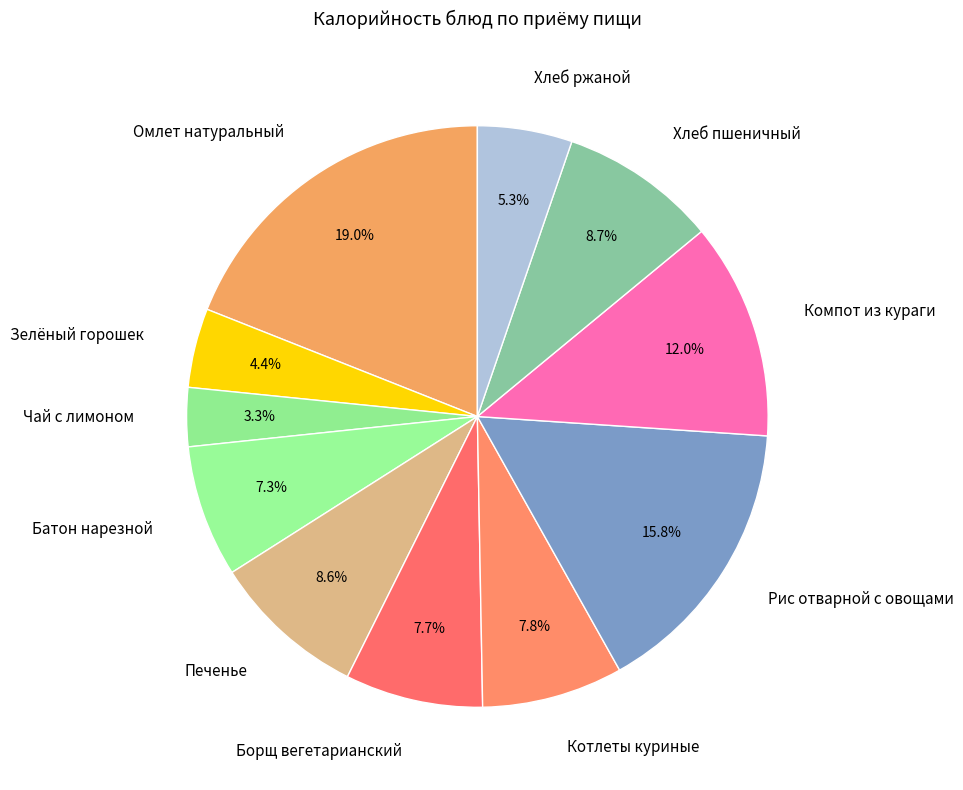

To the nearest percent, what portion does Компот из кураги represent?

12%